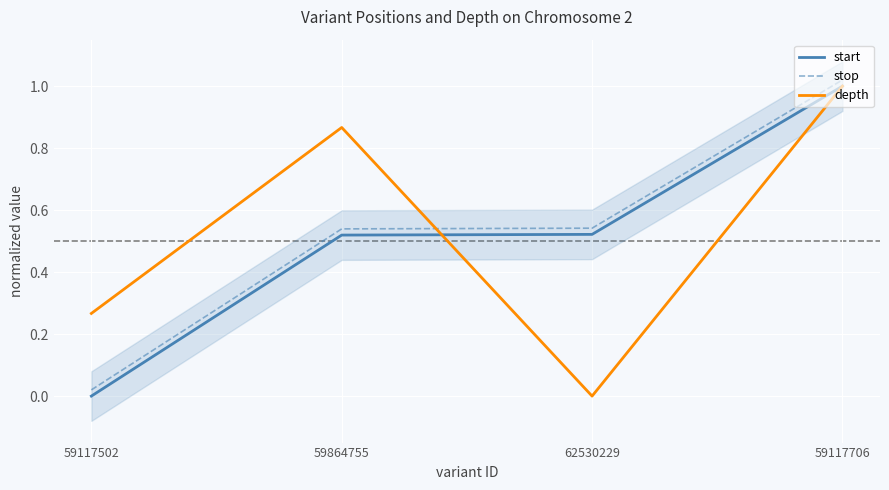

At 59117502, list the series in order from largest to smallest.

depth, stop, start